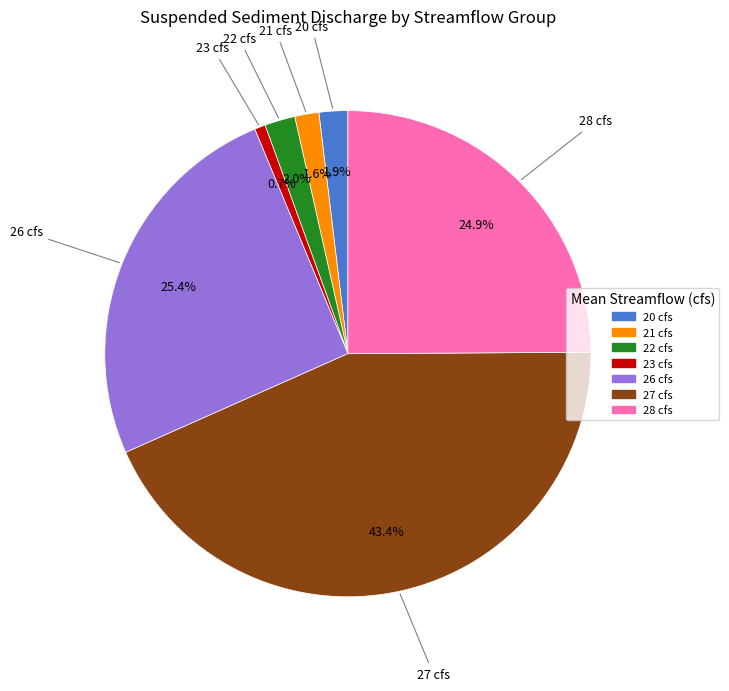

What is the smallest slice in the pie chart?

23 cfs